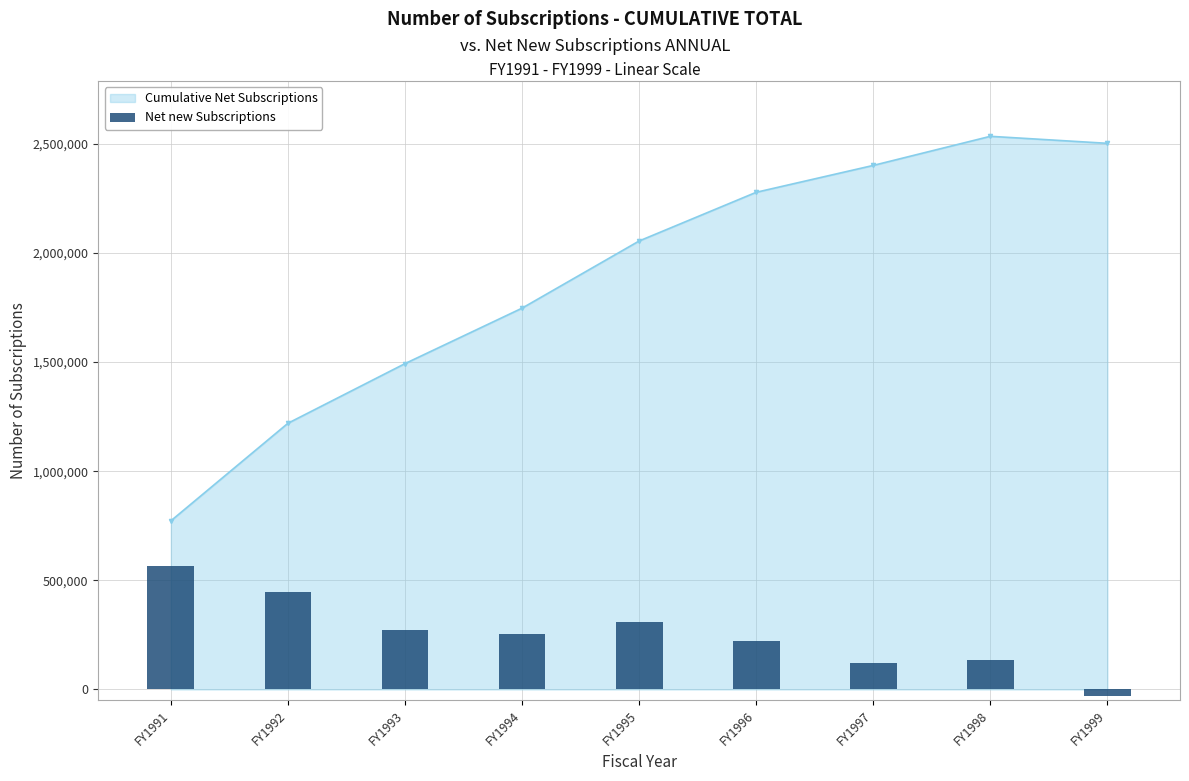

At which label does Cumulative Net Subscriptions reach its minimum?

FY1991